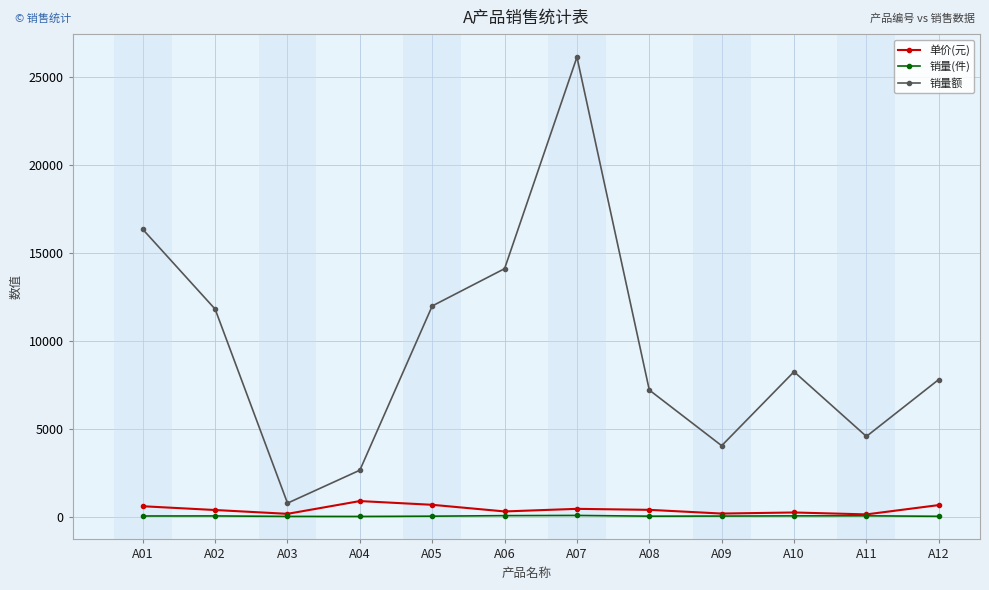

True or false: 销量额 has more than 2 interior local peaks.

False